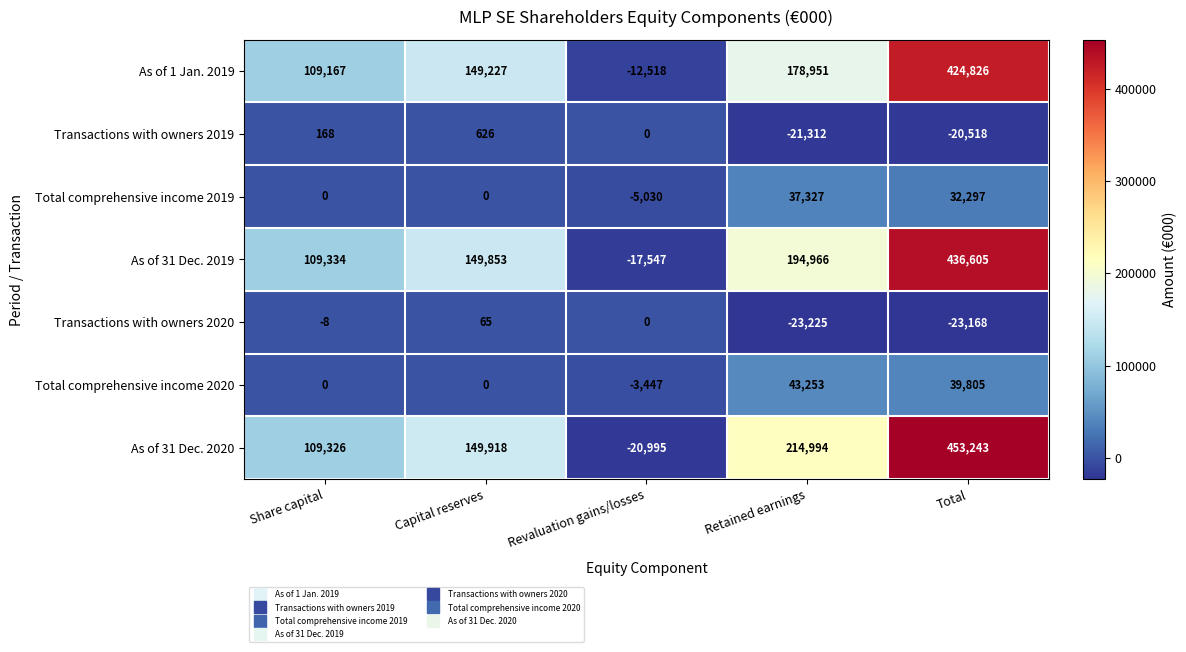

At which category does the chart reach its minimum across all series?

Retained earnings